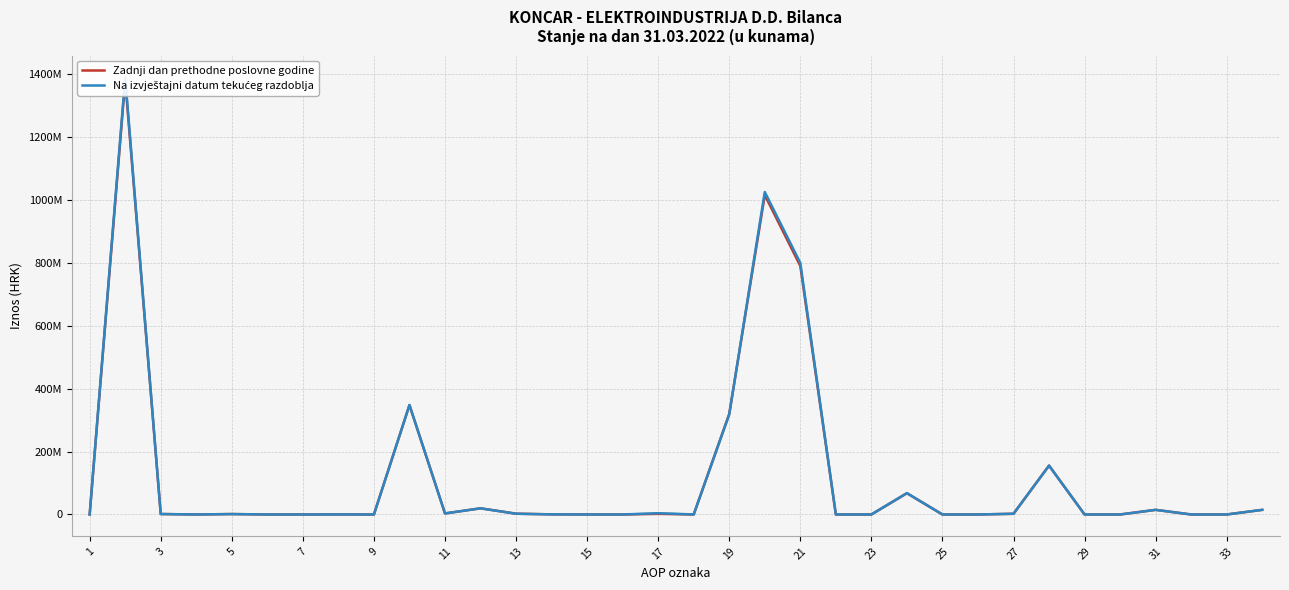

The Na izvještajni datum tekućeg razdoblja series shows 512342540 at 19. True or false?

False